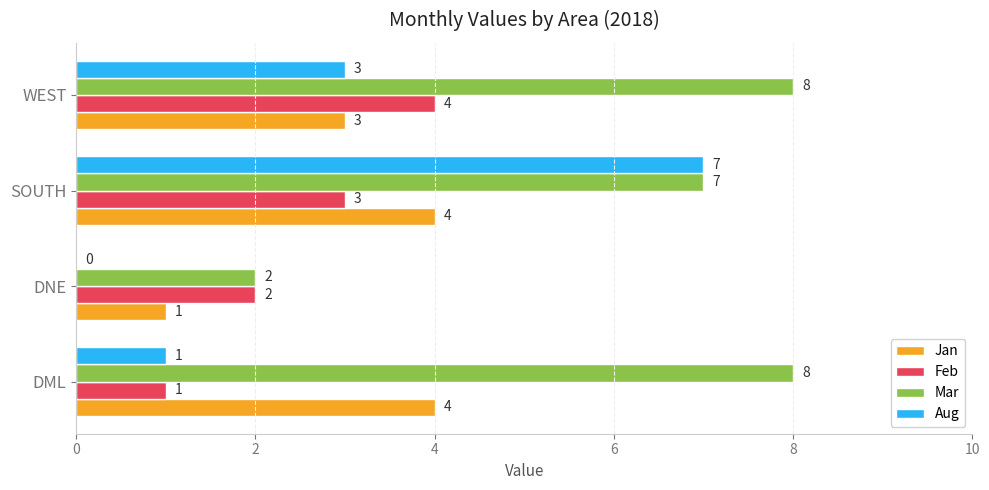

Which series has the largest total across all categories?

Mar